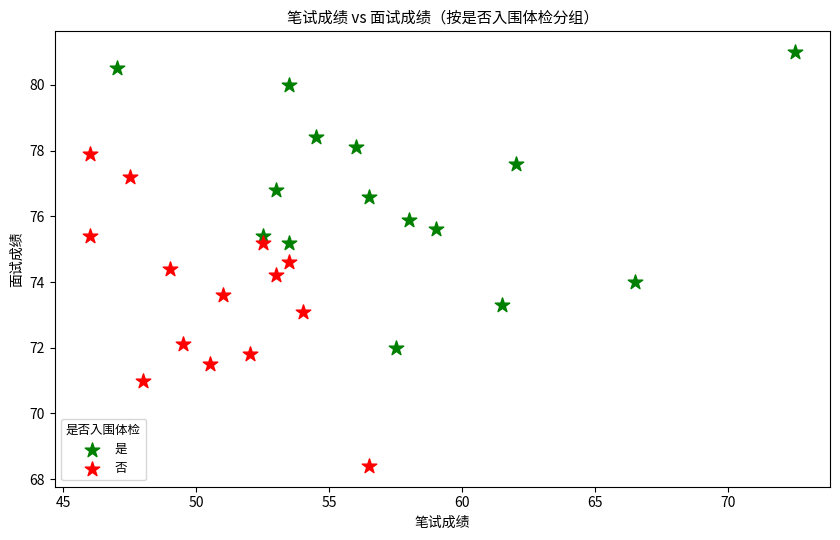

Which series reaches the minimum Y coordinate?

否